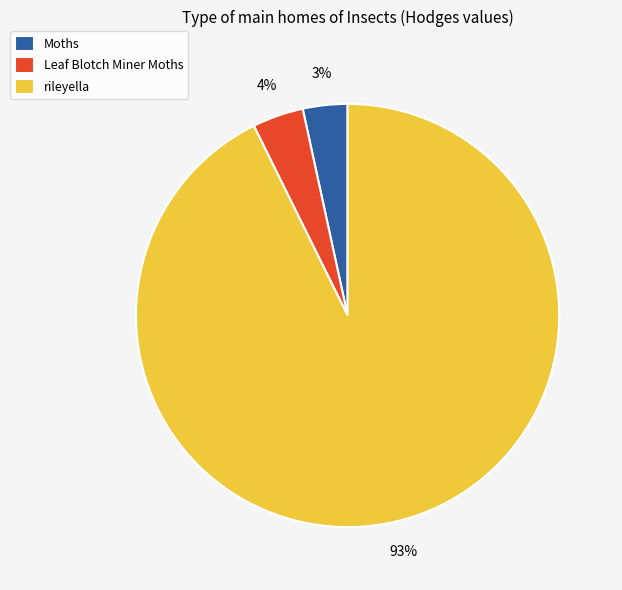

Is it true that rileyella is 93% of the pie?

True